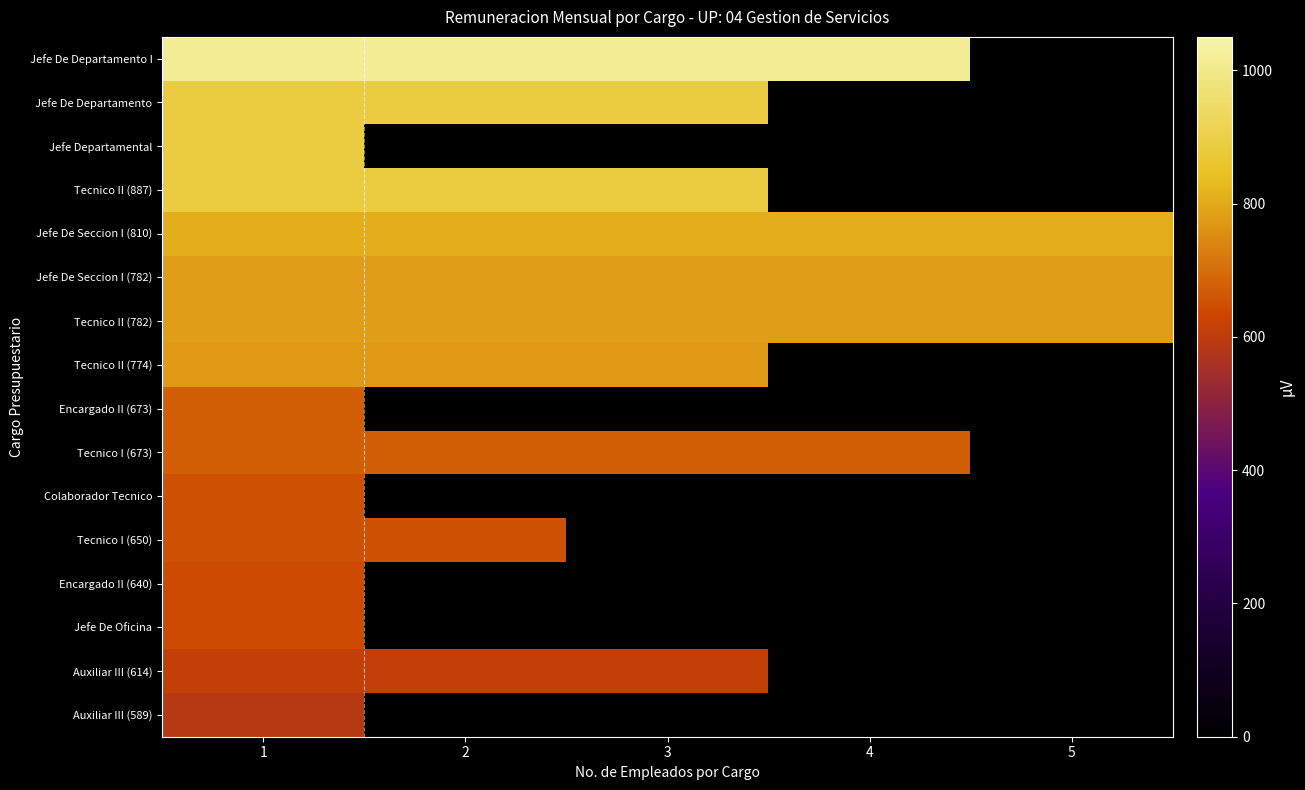

Which category has the highest value across all series?

1